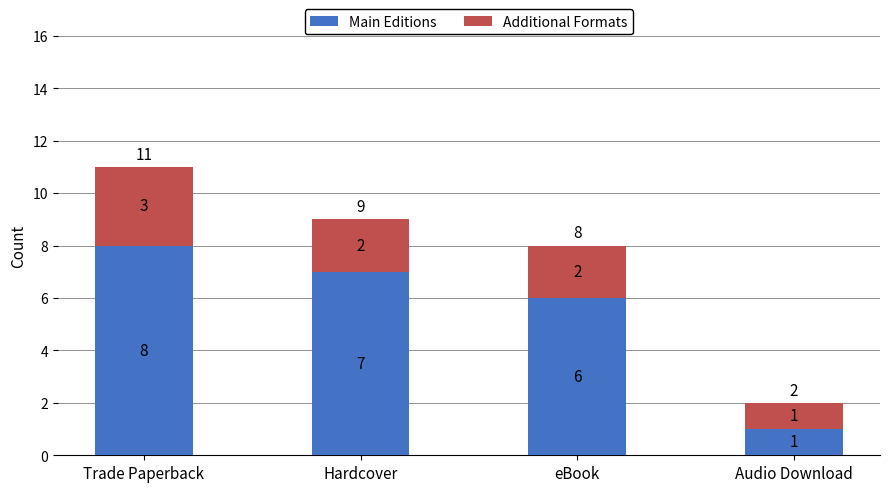

Which category has the highest value in the Main Editions series?

Trade Paperback